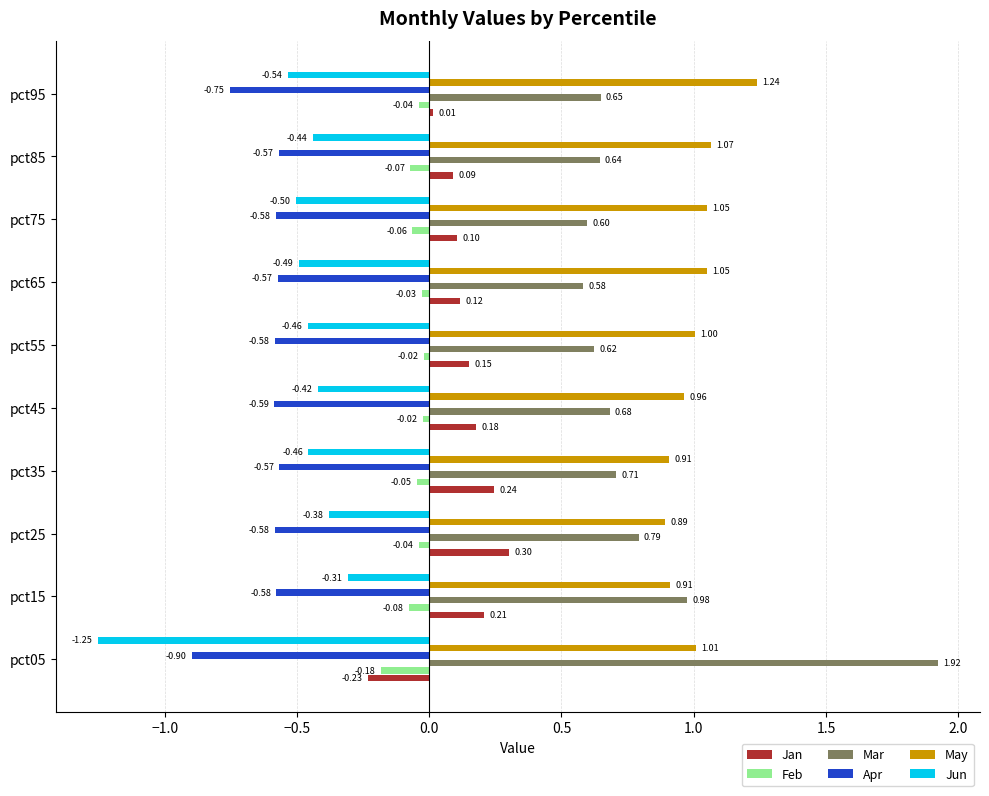

What is the difference between the maximum and minimum values in the May series?

0.3